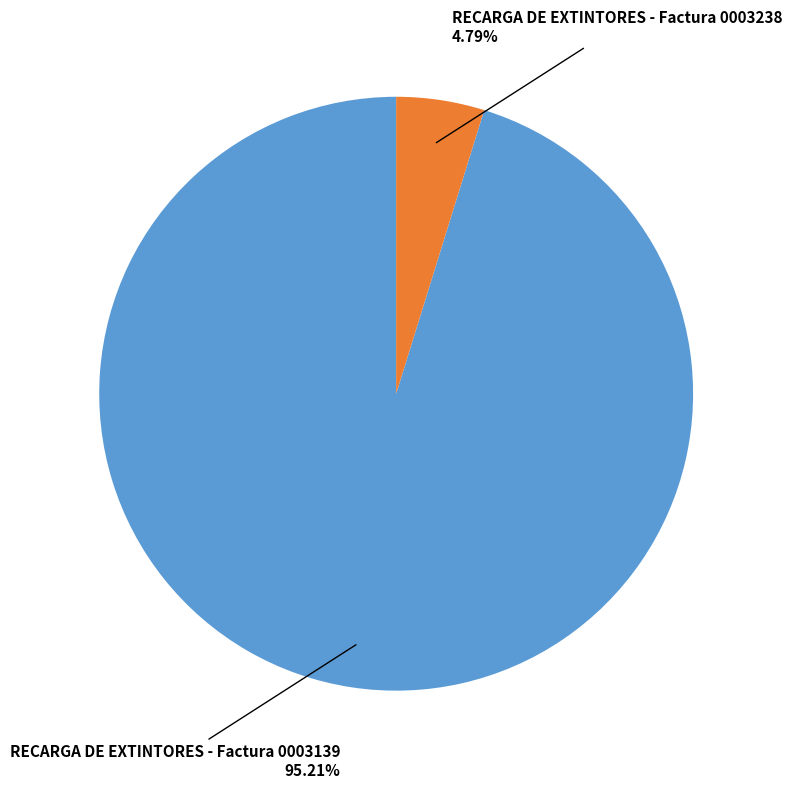

Does any single category account for the majority?

Yes